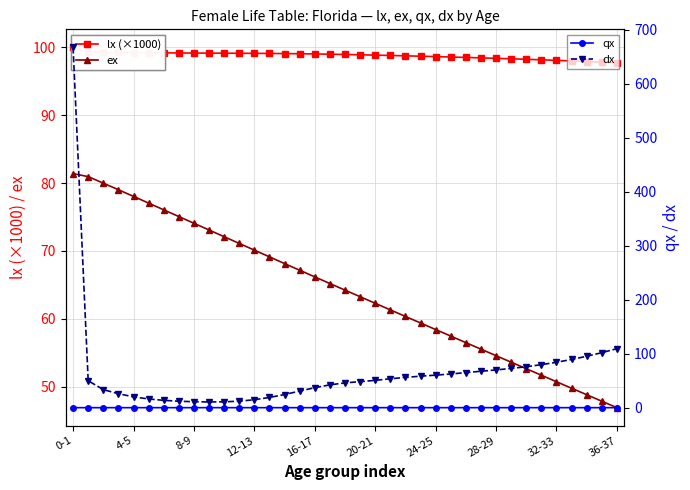

True or false: qx and dx (×0.1) cross at least once.

False